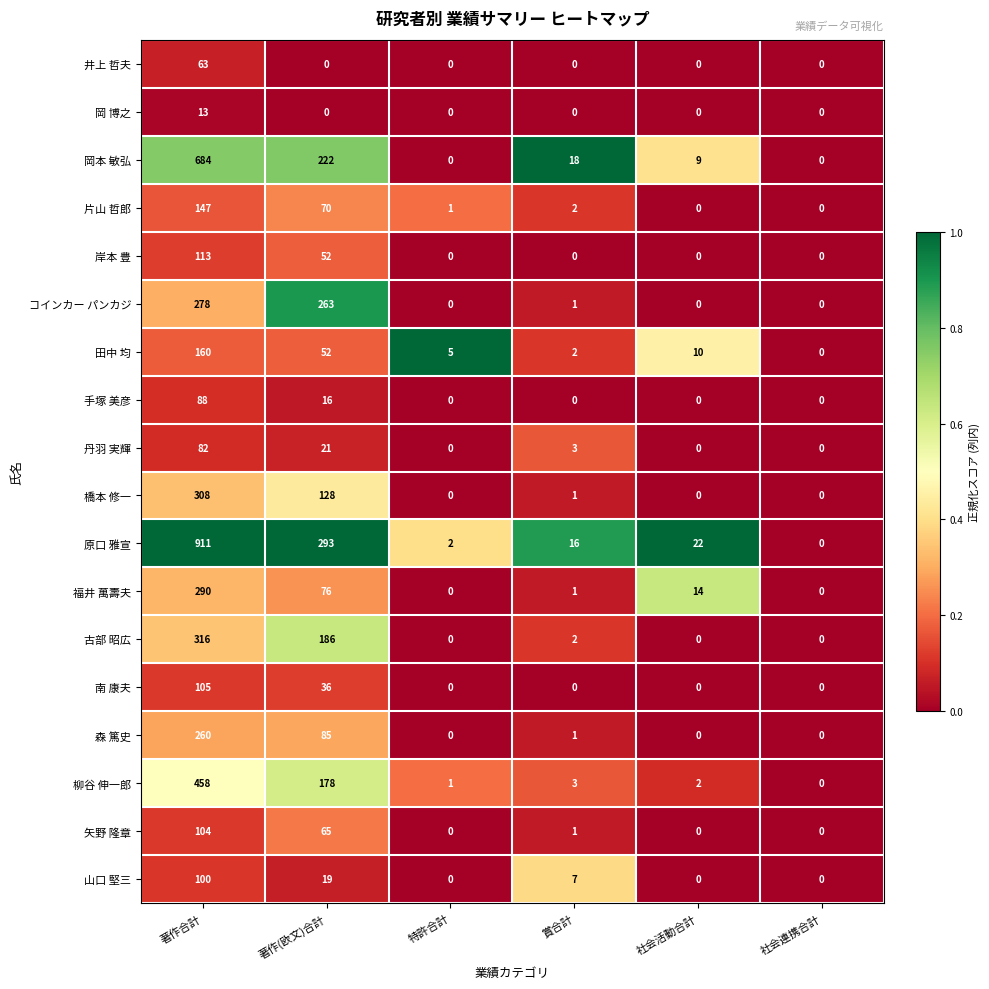

The 柳谷 伸一郎 series shows 0 at 社会連携合計. True or false?

True